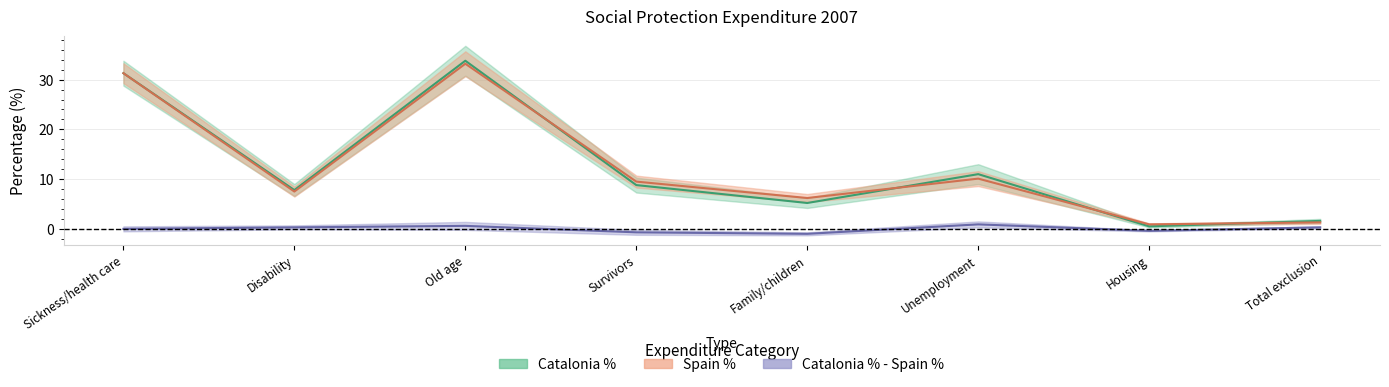

Which series ends up on top after the final intersection of Catalonia % and Catalonia Amount?

Catalonia Amount